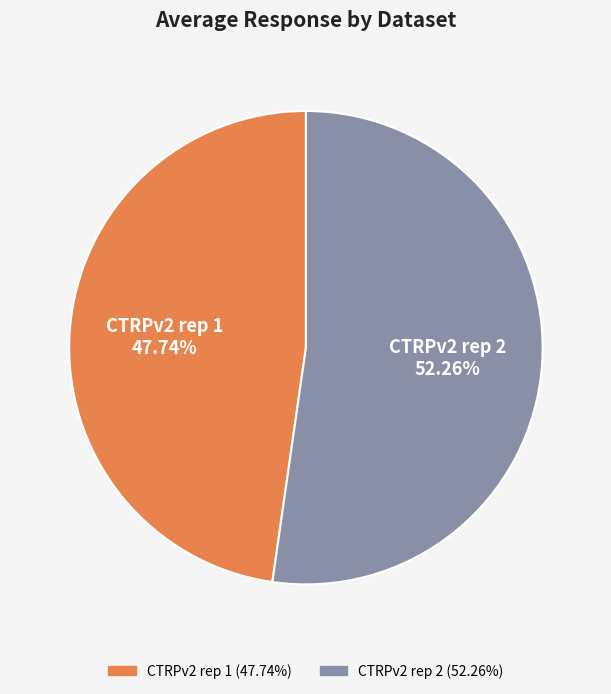

Rank the categories by value from lowest to highest.

CTRPv2 rep 1, CTRPv2 rep 2